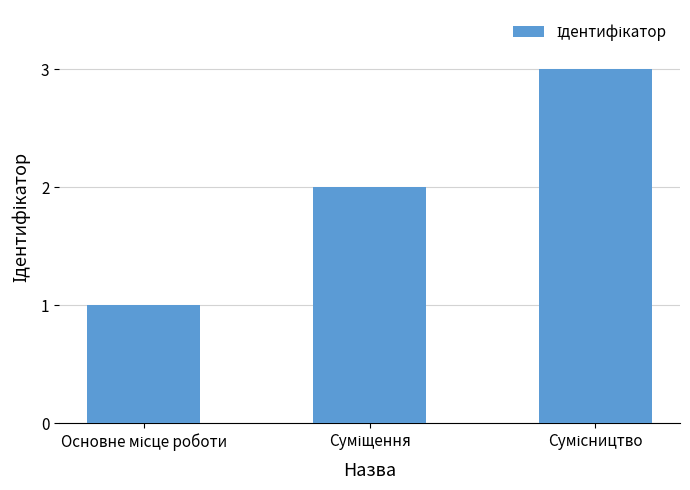

What is the maximum value shown in the chart?

3